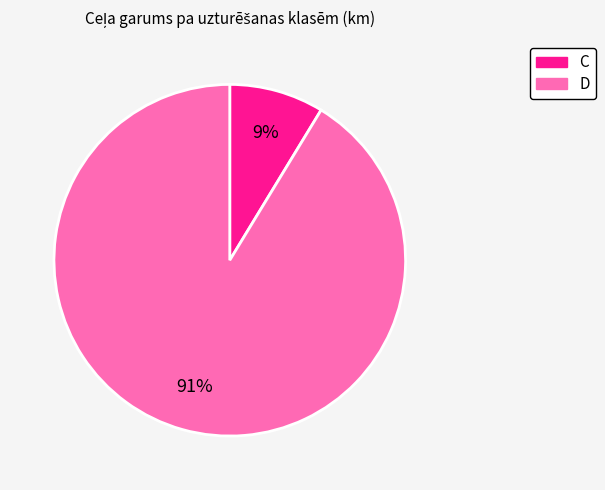

True or false: C accounts for 1% of the total.

False